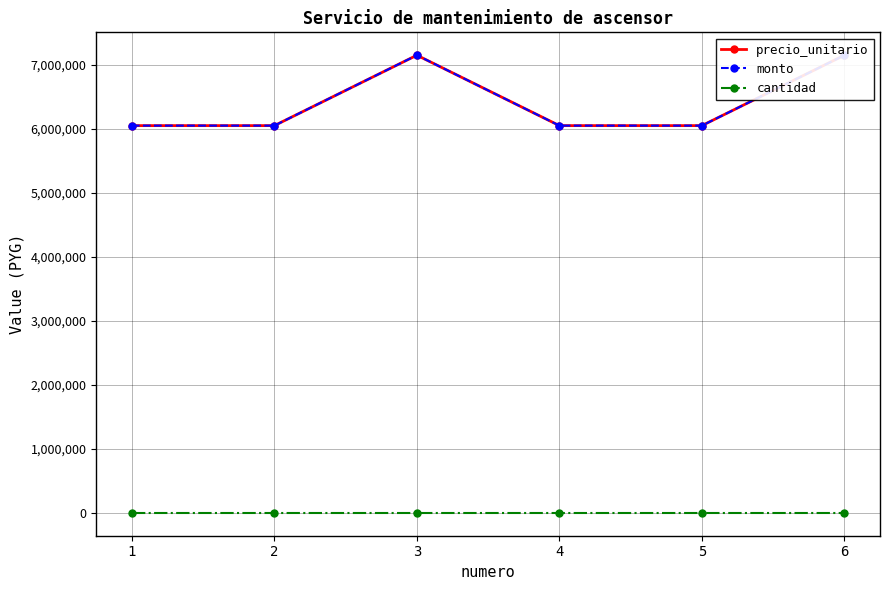

Rank the categories by monto value from highest to lowest.

3, 6, 1, 2, 4, 5